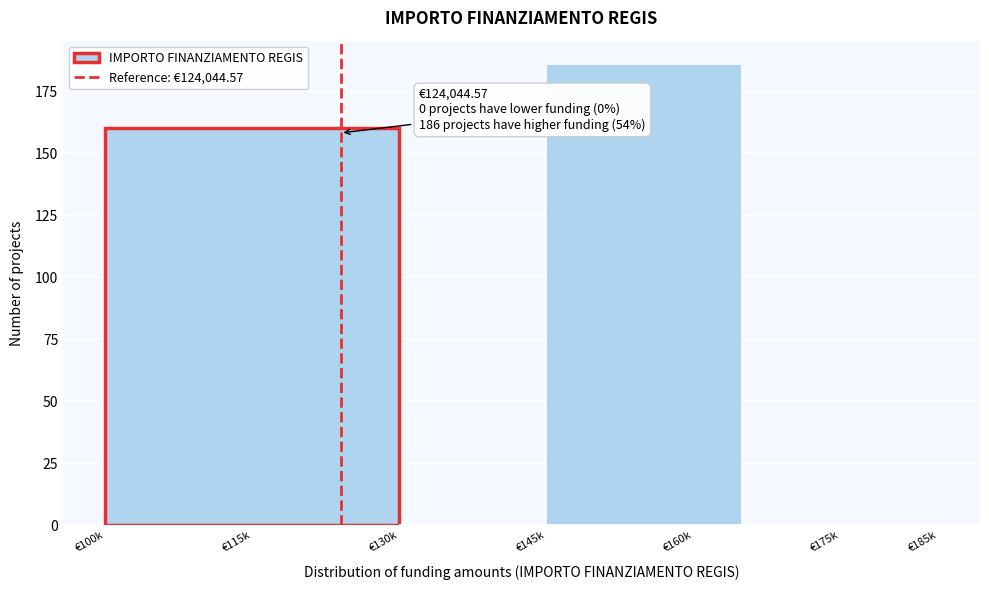

Reading left to right, list all the values displayed in this chart.

€115k=160	€130k=0	€160k=186	€175k=0